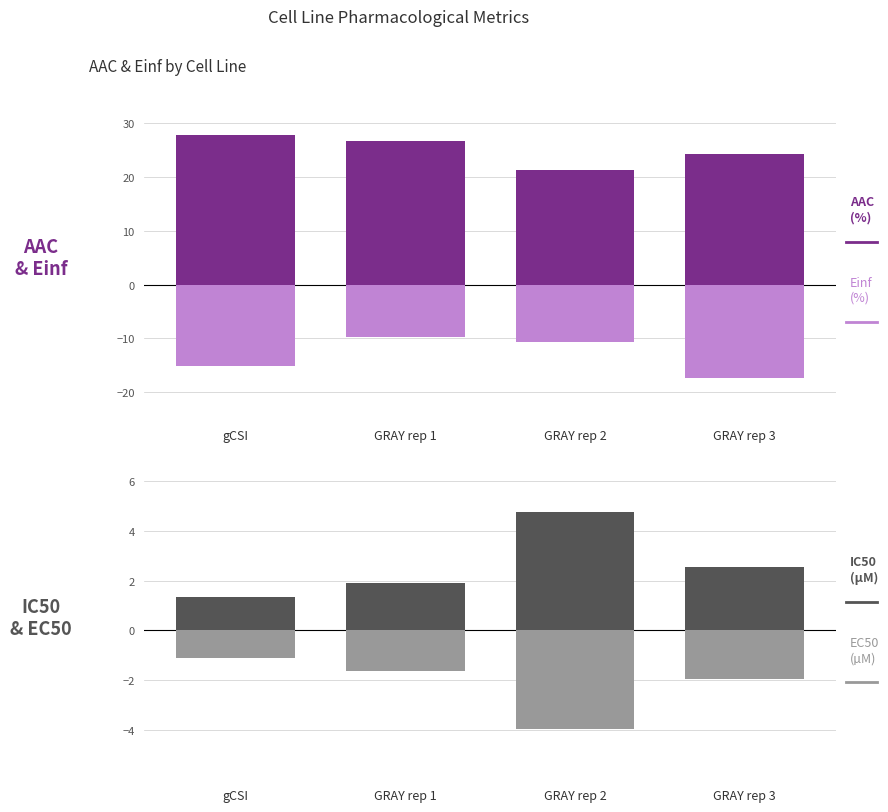

At which category is the sum across all series the highest?

GRAY rep 1